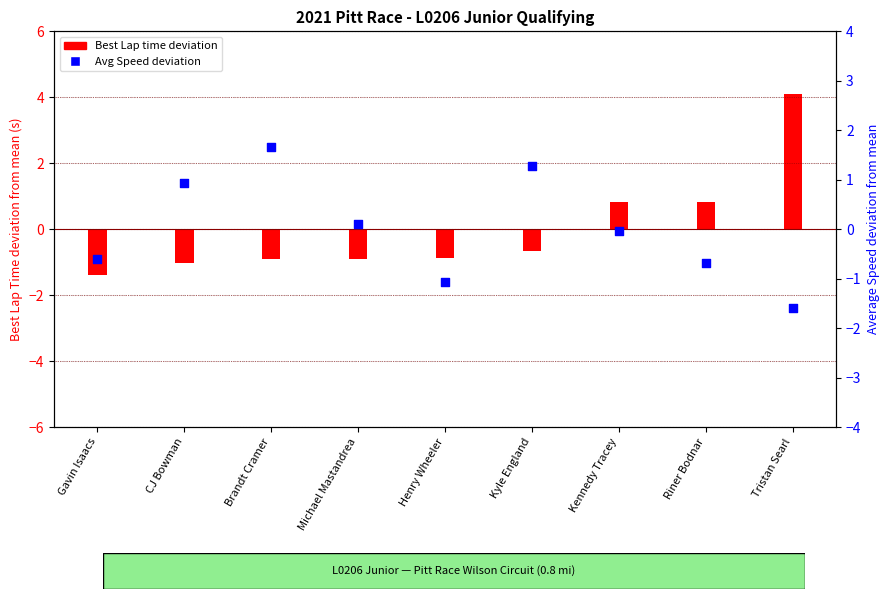

Which series contains the lowest Y value?

Avg Speed deviation